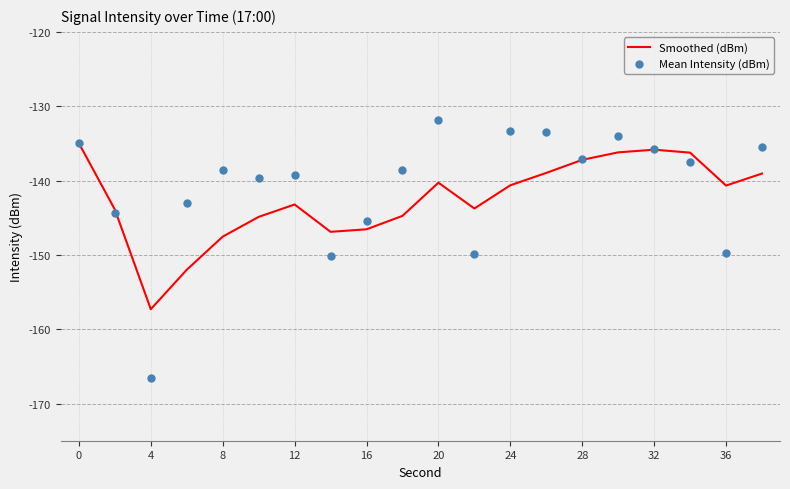

Which series has the largest total across all categories?

Mean Intensity (dBm)